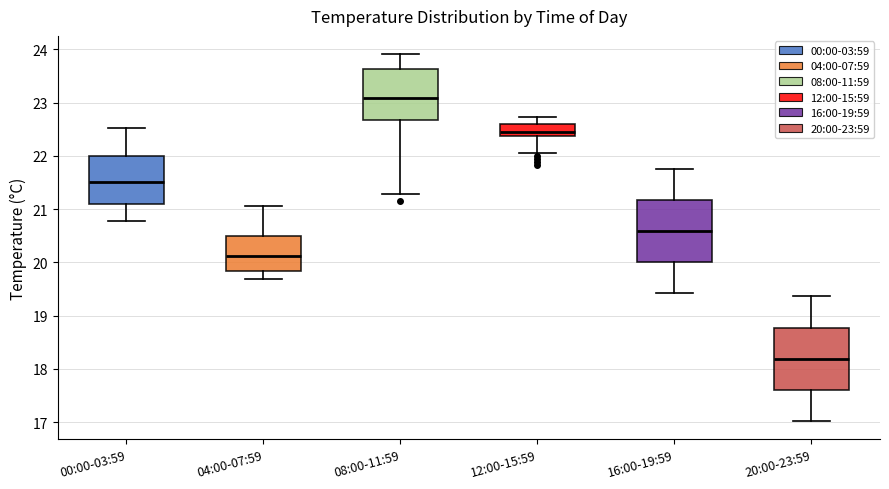

Where is the lower edge of the box for 08:00-11:59 on the y-axis? The values are not printed on the chart, so give them approximately, as read against the axis.

22.7